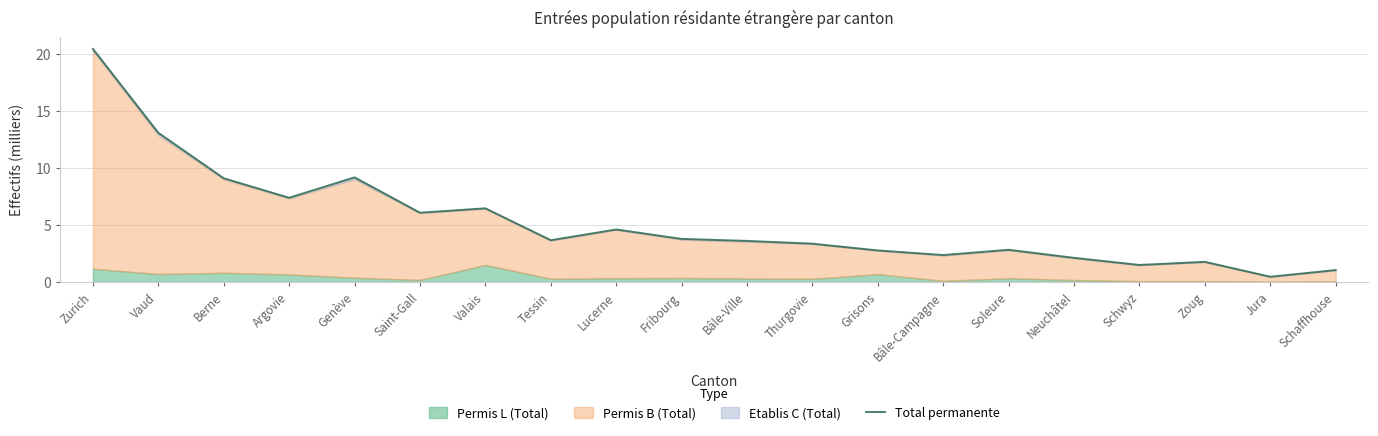

Rank the categories by value from lowest to highest.

Jura, Schaffhouse, Schwyz, Zoug, Neuchâtel, Bâle-Campagne, Grisons, Soleure, Thurgovie, Bâle-Ville, Tessin, Fribourg, Lucerne, Saint-Gall, Valais, Argovie, Berne, Genève, Vaud, Zurich